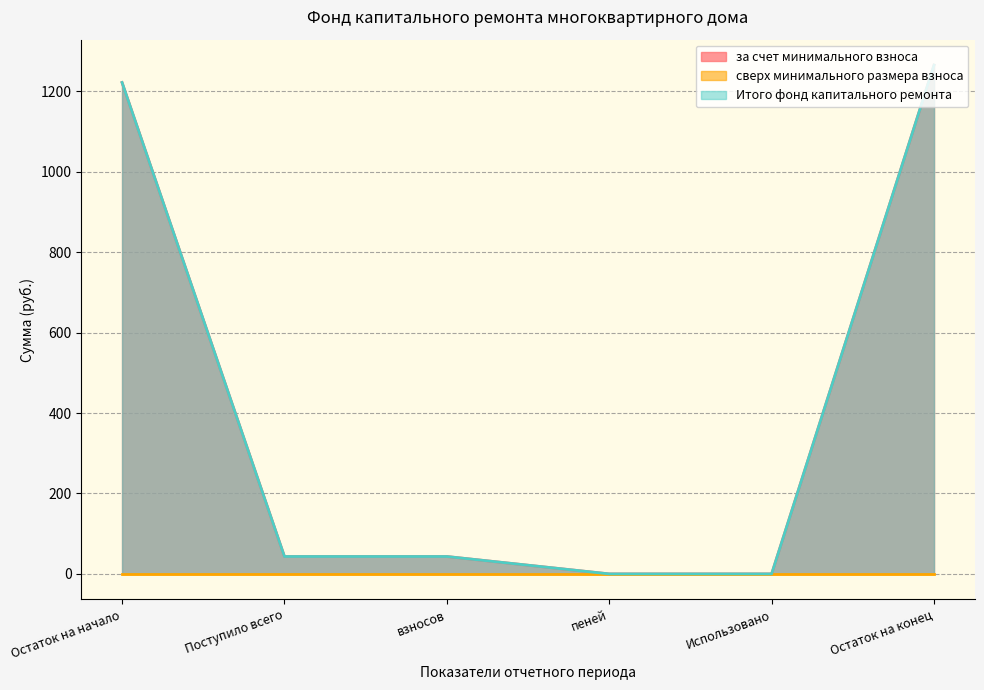

True or false: Итого фонд капитального ремонта and за счет минимального взноса intersect in this chart.

False